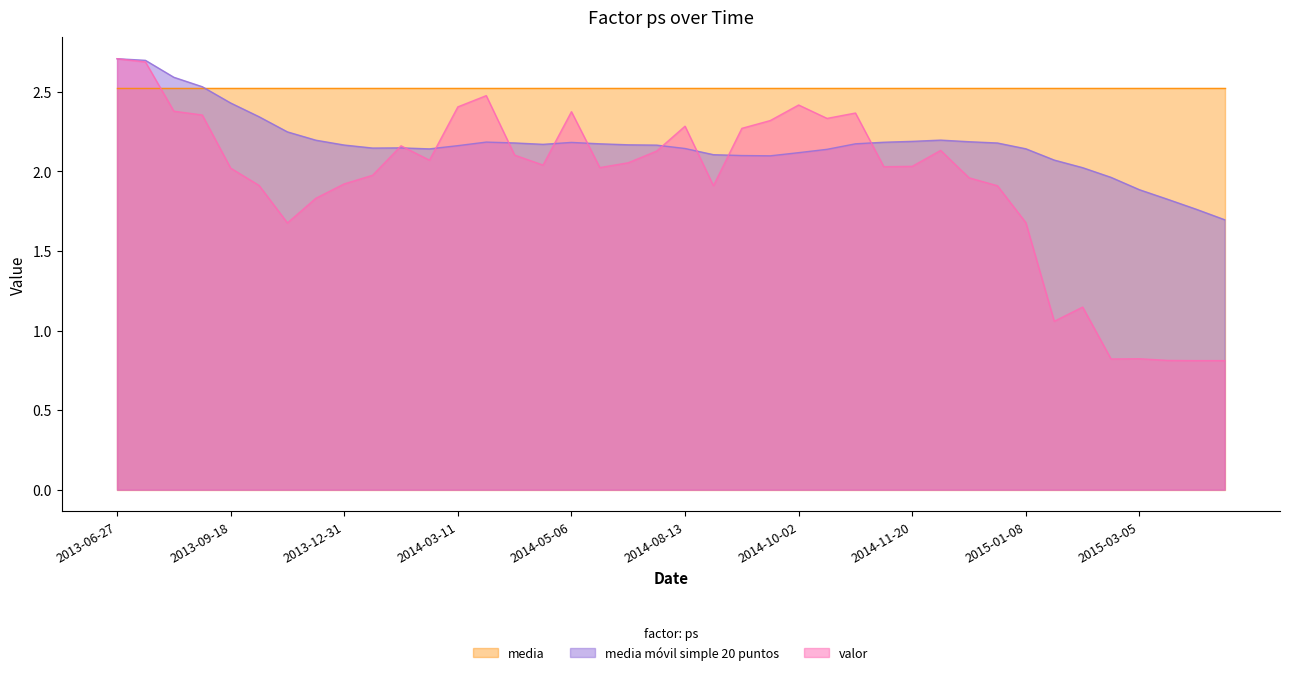

Is the value of media móvil simple 20 puntos at 2014-10-23 greater than the value of valor at 2014-03-13?

No